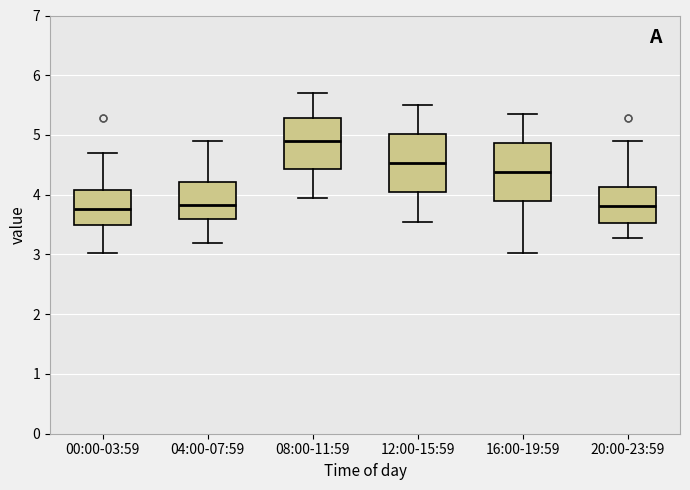

Reading left to right, read every box against the y-axis: the position of its median line, the range the box covers, and the ends of its whiskers. The values are not printed on the chart, so give them approximately, as read against the axis.

00:00-03:59: median 3.8, box 3.5 to 4.1, whiskers 3.0 to 4.7
04:00-07:59: median 3.8, box 3.6 to 4.2, whiskers 3.2 to 4.9
08:00-11:59: median 4.9, box 4.4 to 5.3, whiskers 4.0 to 5.7
12:00-15:59: median 4.5, box 4.0 to 5.0, whiskers 3.6 to 5.5
16:00-19:59: median 4.4, box 3.9 to 4.9, whiskers 3.0 to 5.4
20:00-23:59: median 3.8, box 3.5 to 4.1, whiskers 3.3 to 4.9